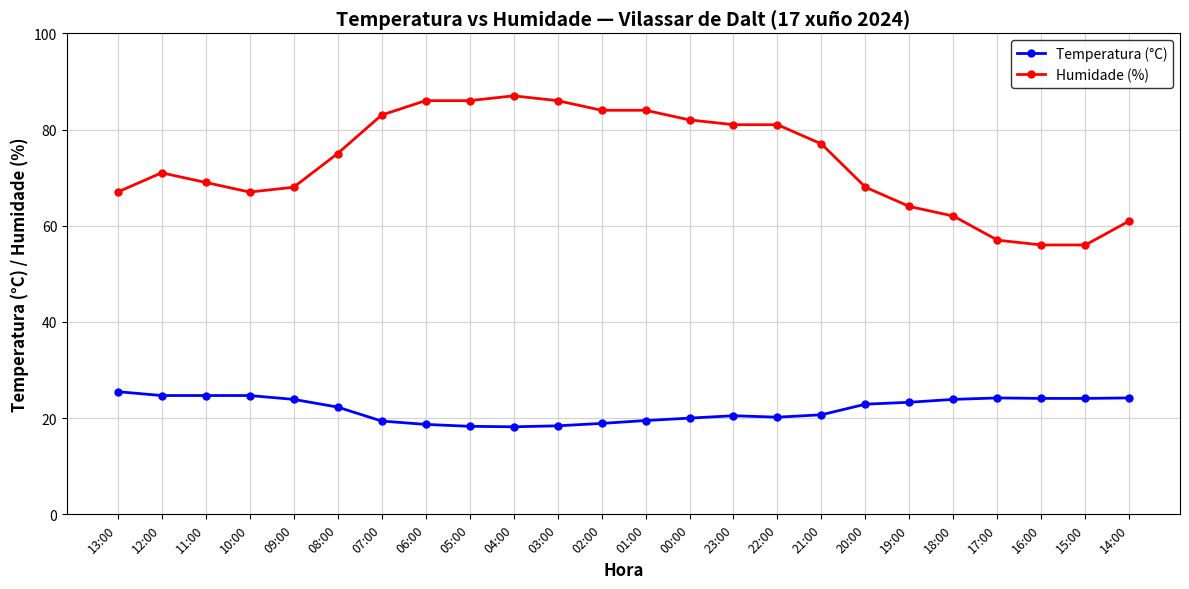

Which series has the largest range (max minus min)?

Humidade (%)